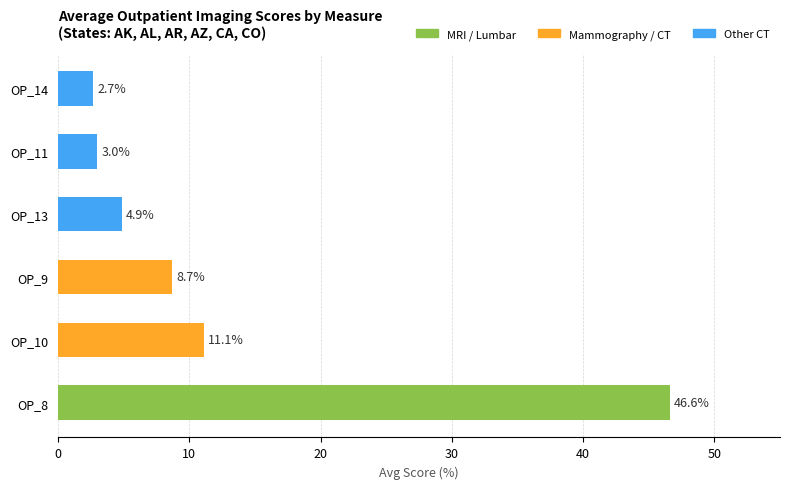

At which category does the chart reach its minimum across all series?

OP_14